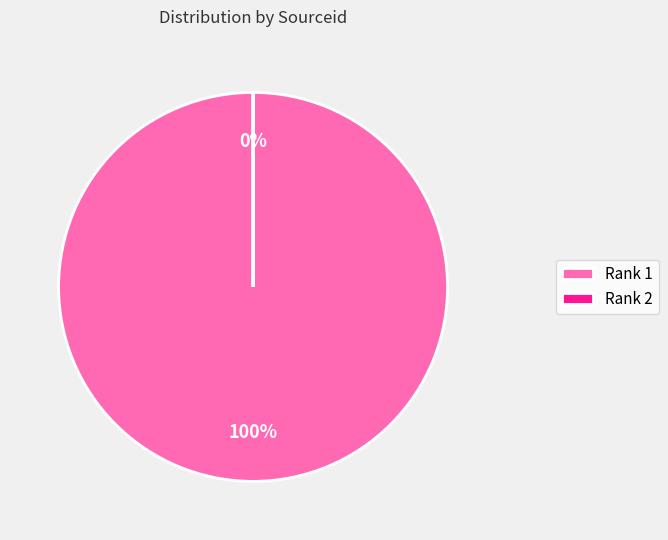

Is there a majority slice in this chart?

Yes